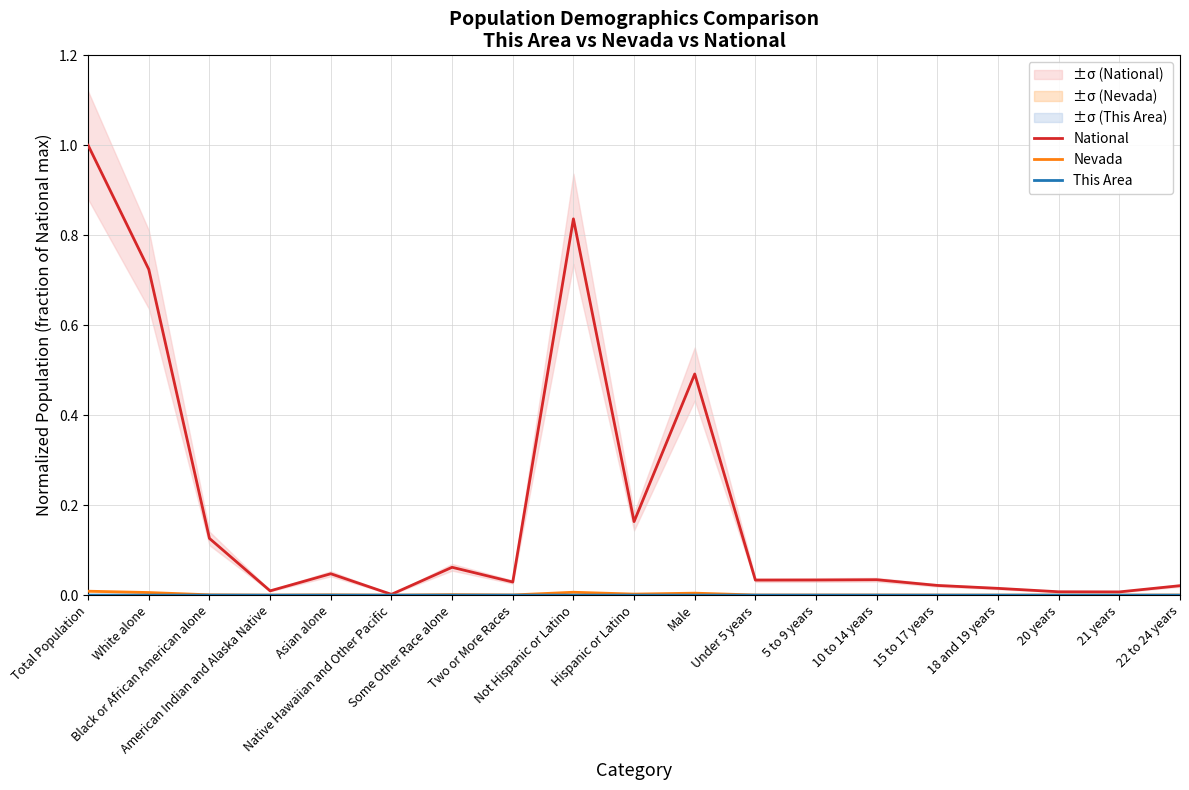

At which category is the sum across all series the highest?

Total Population